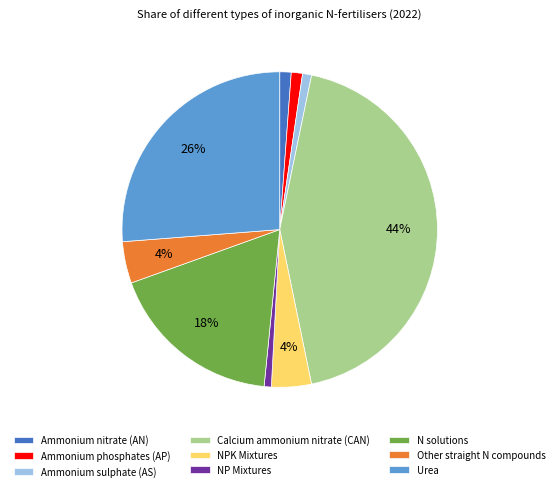

To the nearest percent, what percentage of the pie is Ammonium phosphates (AP)?

1%